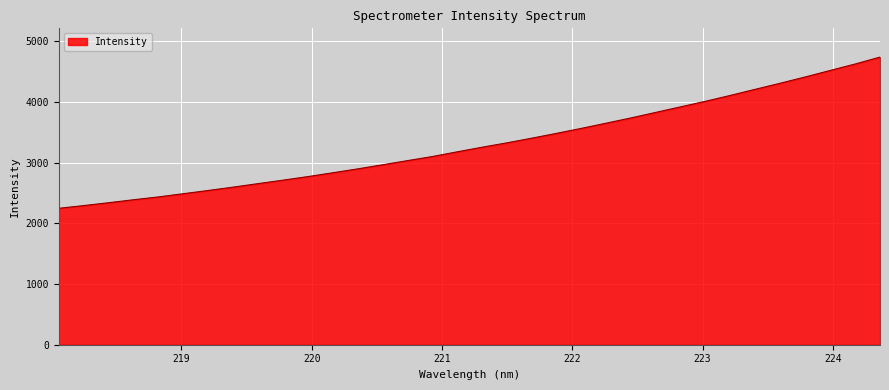

Does the chart display data point markers on the line(s)?

No